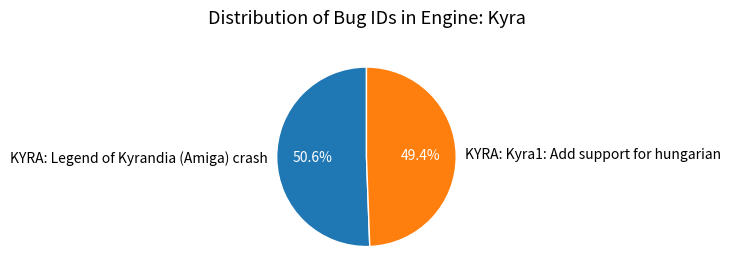

What percentage is NOT represented by KYRA: Legend of Kyrandia (Amiga) crash?

49.4%